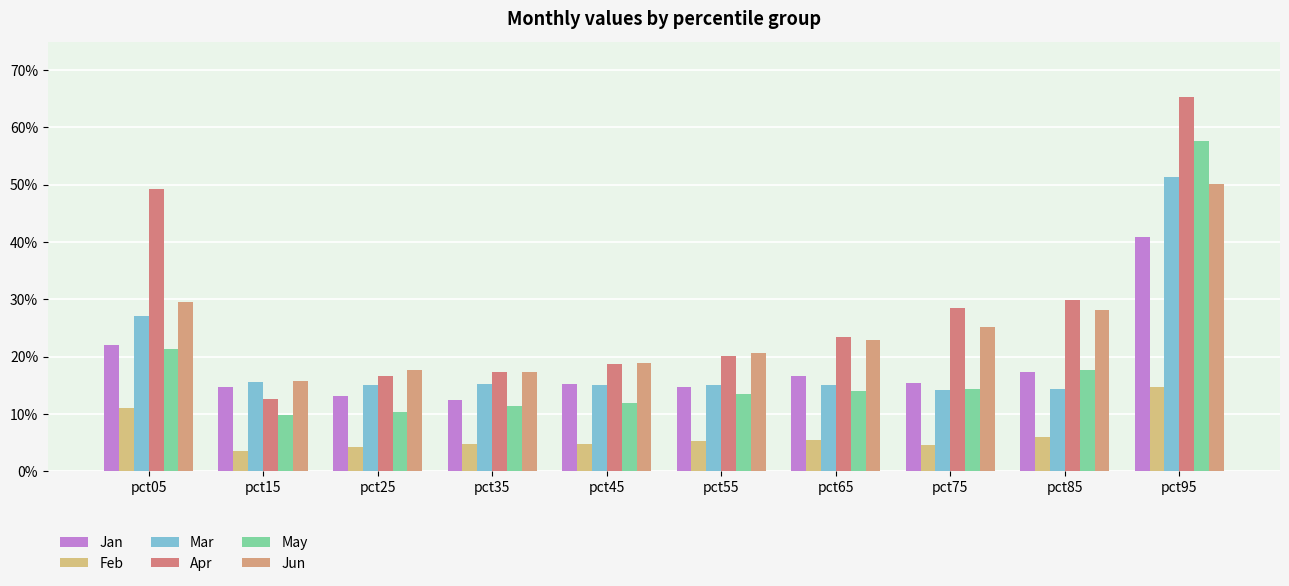

Reading left to right, what are all the values shown in this chart?

Jan: 0.2	0.1	0.1	0.1	0.2	0.1	0.2	0.2	0.2	0.4
Feb: 0.1	0.0	0.0	0.0	0.0	0.1	0.1	0.0	0.1	0.1
Mar: 0.3	0.2	0.2	0.2	0.2	0.2	0.2	0.1	0.1	0.5
Apr: 0.5	0.1	0.2	0.2	0.2	0.2	0.2	0.3	0.3	0.7
May: 0.2	0.1	0.1	0.1	0.1	0.1	0.1	0.1	0.2	0.6
Jun: 0.3	0.2	0.2	0.2	0.2	0.2	0.2	0.3	0.3	0.5